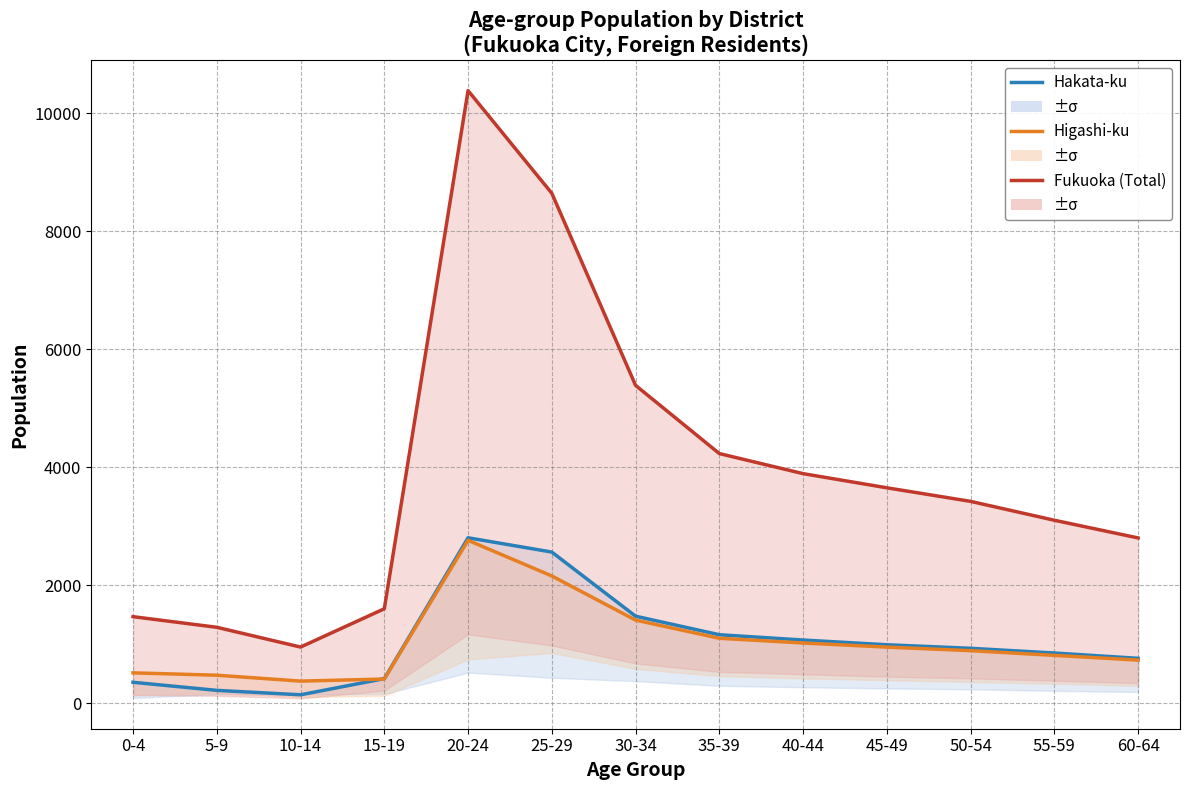

How many data points in Fukuoka (Total) are less than 3420?

6